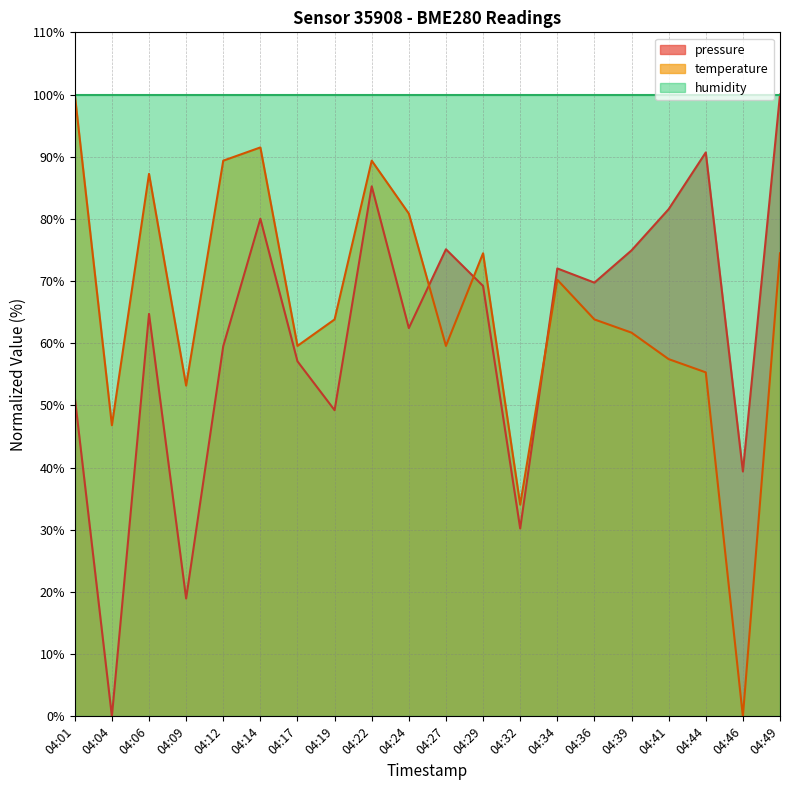

Which series ends up on top after the final intersection of temperature and pressure?

pressure